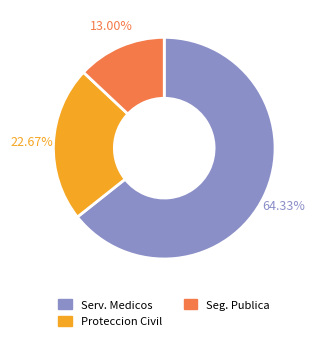

Does any single category account for the majority?

Yes